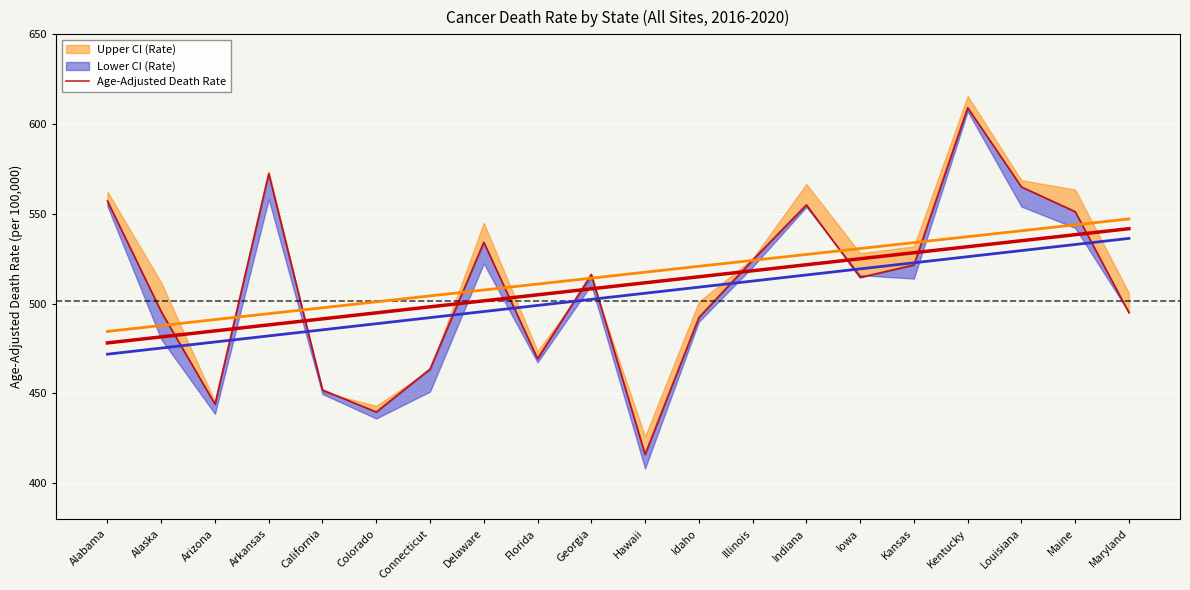

Reading left to right, transcribe all the data shown in this chart.

Alabama=557.2	Alaska=495.6	Arizona=444.0	Arkansas=572.5	California=452.0	Colorado=439.7	Connecticut=463.6	Delaware=534.2	Florida=469.4	Georgia=516.3	Hawaii=416.1	Idaho=492.3	Illinois=524.3	Indiana=555.1	Iowa=514.6	Kansas=521.6	Kentucky=609.2	Louisiana=565.0	Maine=551.3	Maryland=495.0